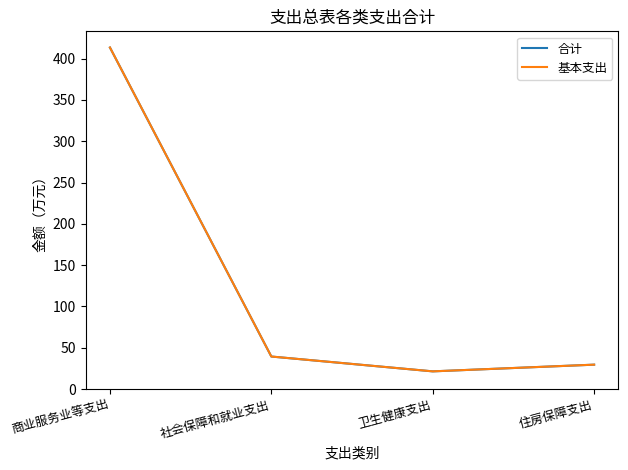

List the series in order of their peak value, highest first.

合计, 基本支出